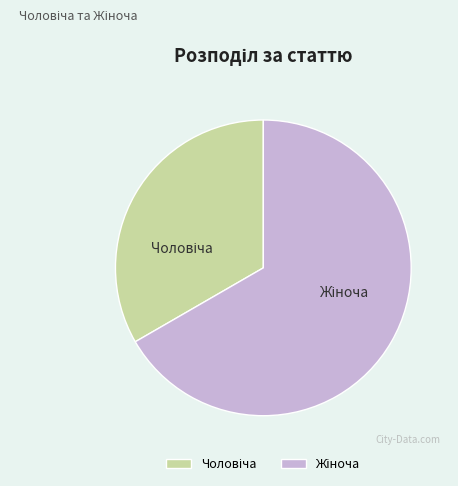

Does any single category account for the majority?

Yes